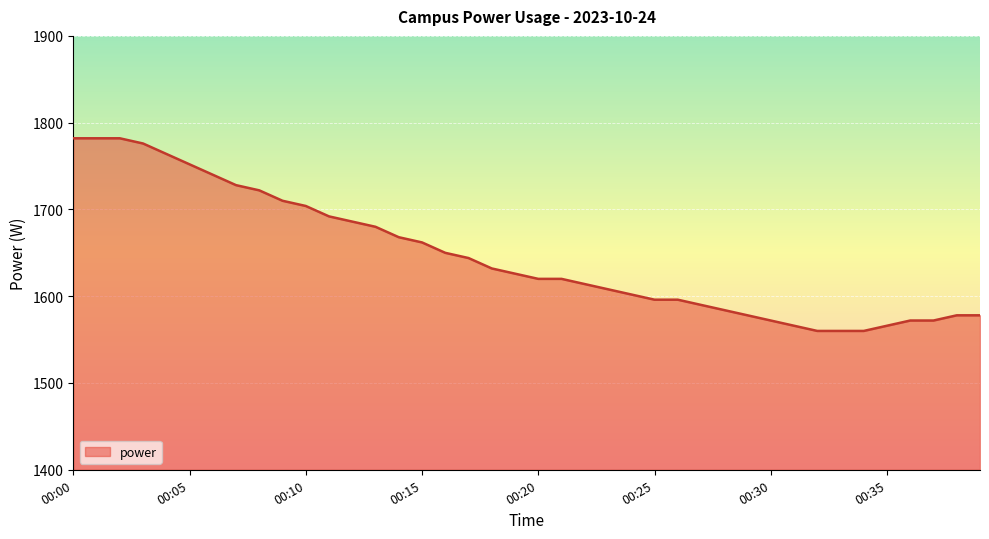

What is the smallest value displayed?

1560